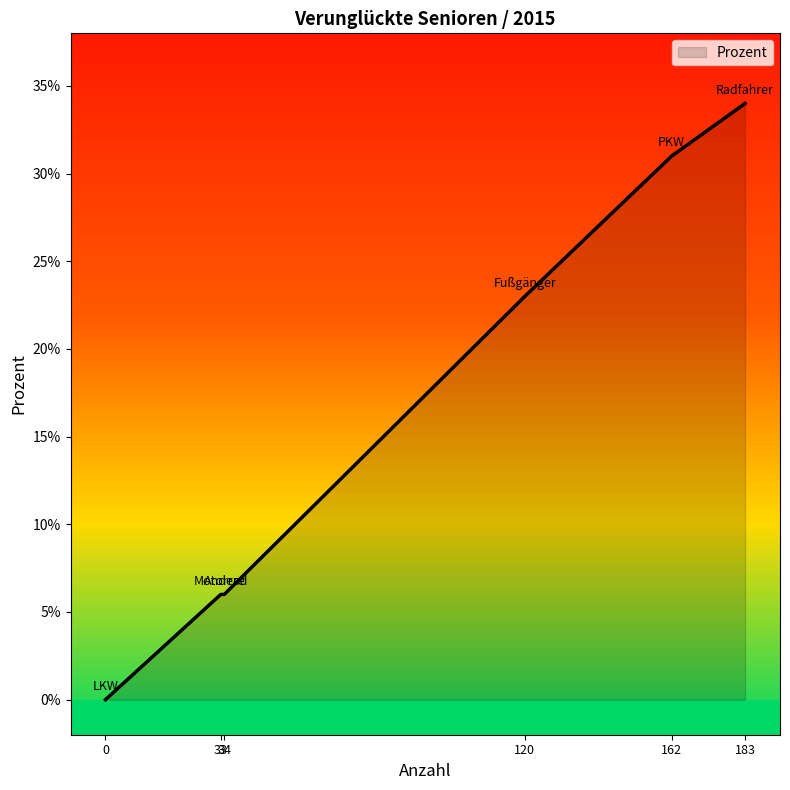

What is the average value?

17